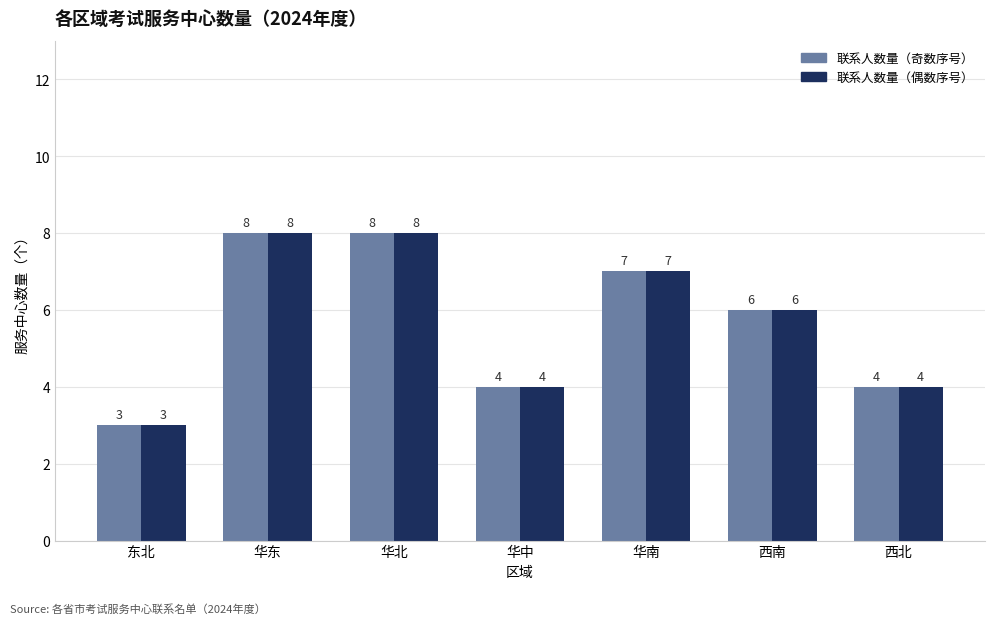

What is the total value across all series at 华南?

14